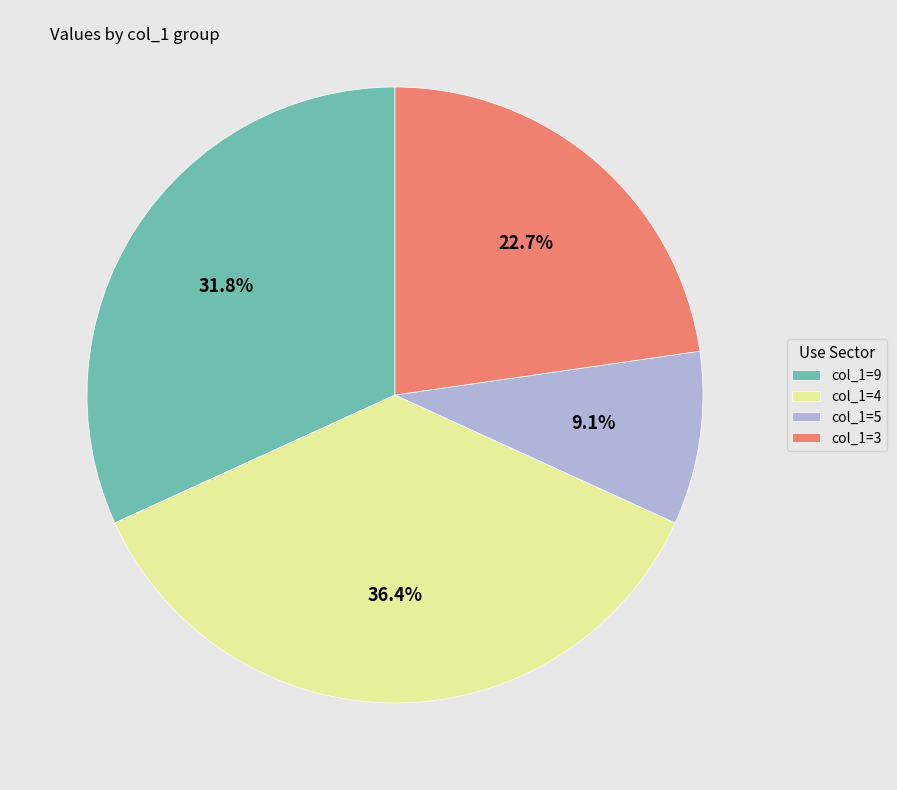

What percentage do col_1=4 and col_1=5 together represent?

45.5%